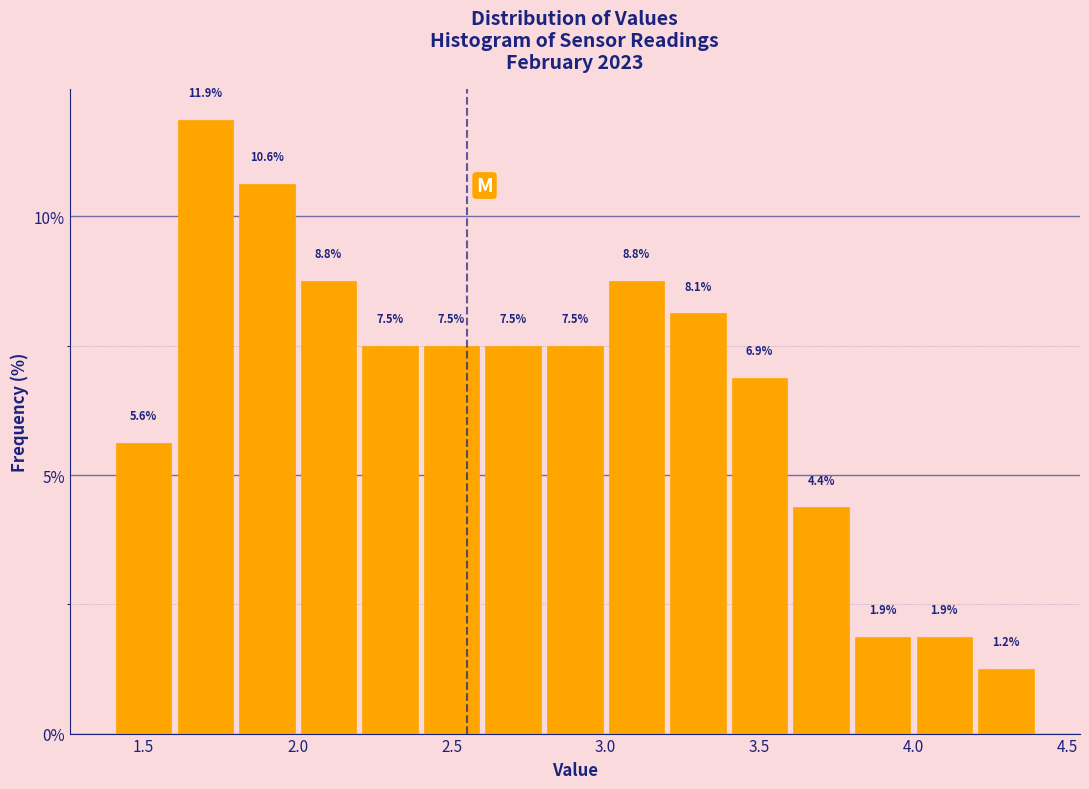

How tall is the bar that spans 3.0 to 3.2 on the x-axis?

8.8